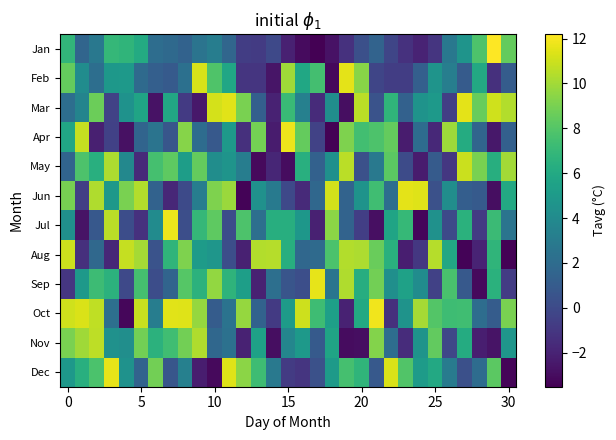

Which series has the largest range (max minus min)?

Jan